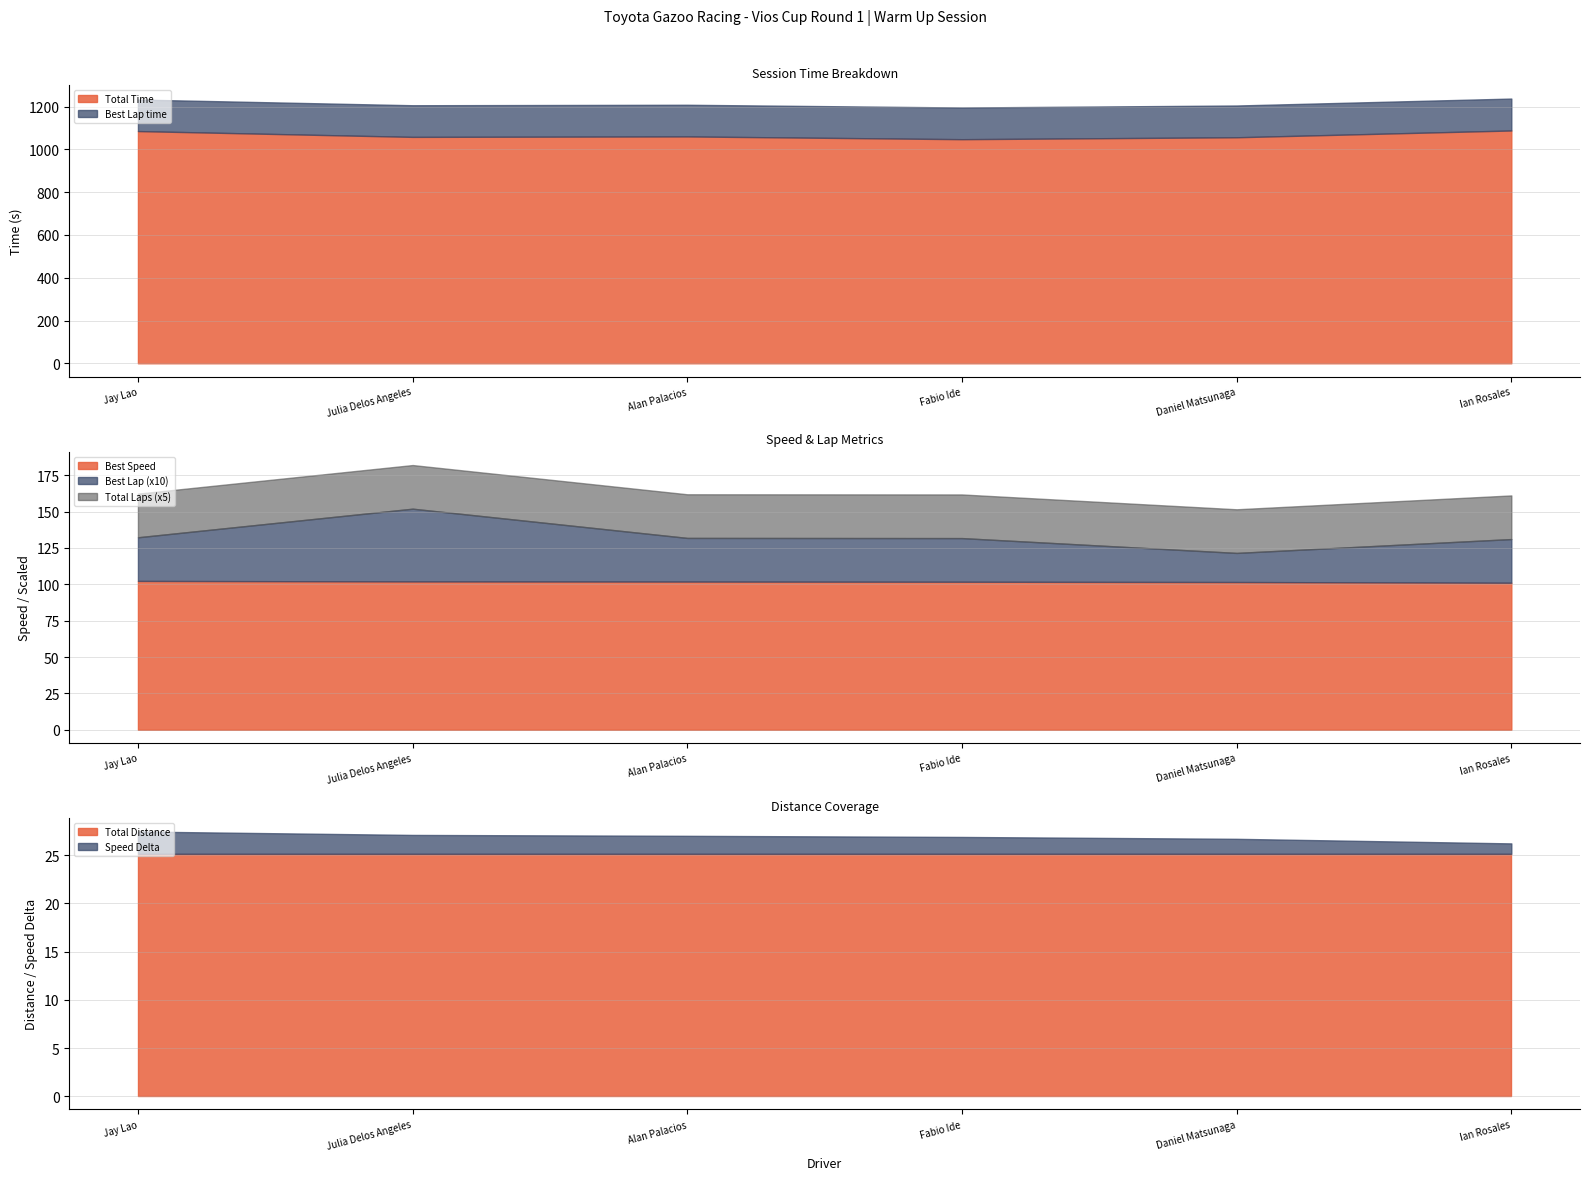

What is the value of the Best Lap time point at the 2nd from the left?

147.9